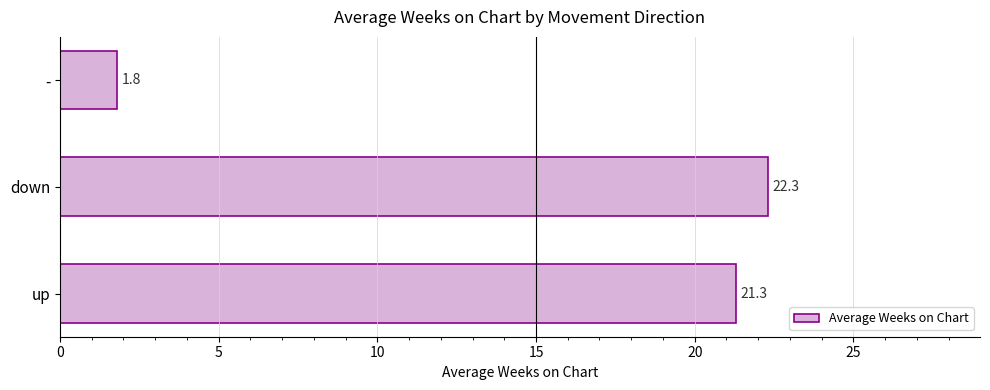

Reading bottom to top, what are all the values shown in this chart?

21.3	22.3	1.8